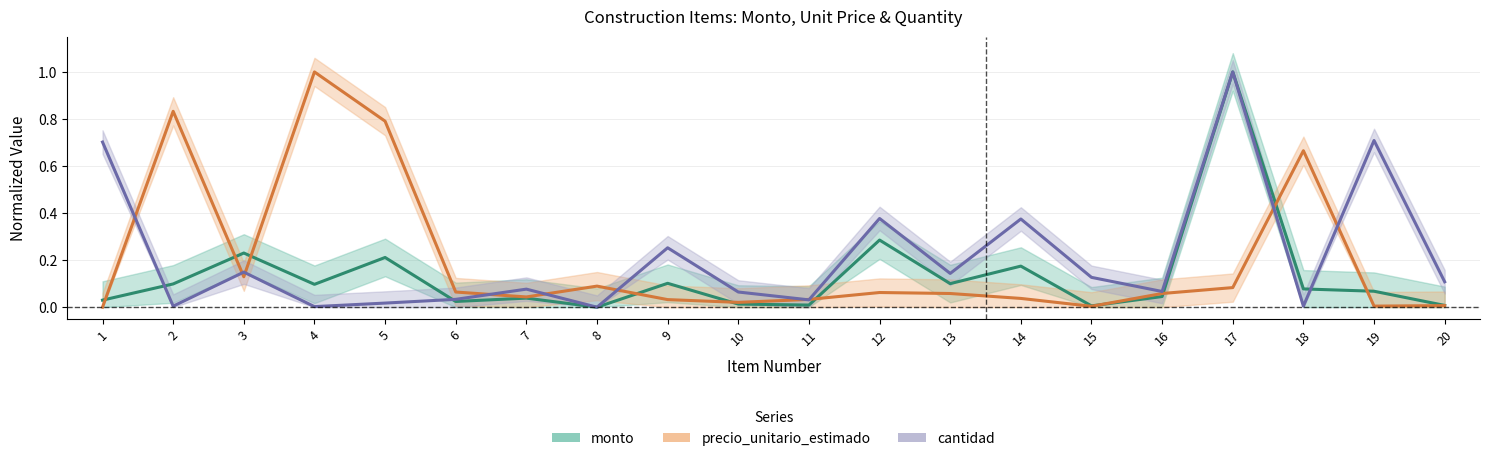

At which category is the sum across all series the highest?

17